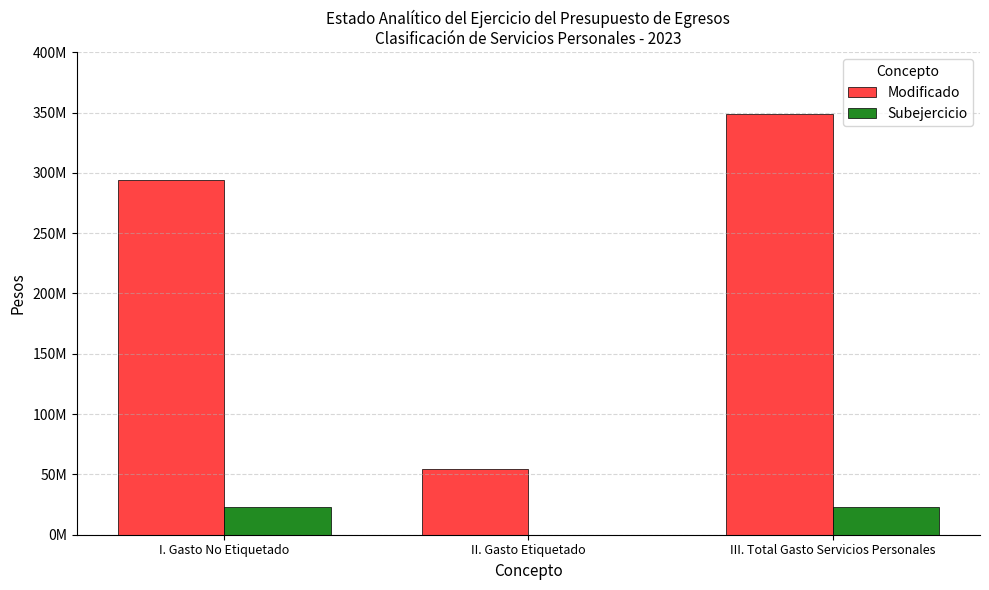

What are all the series names shown in the legend?

Modificado, Subejercicio